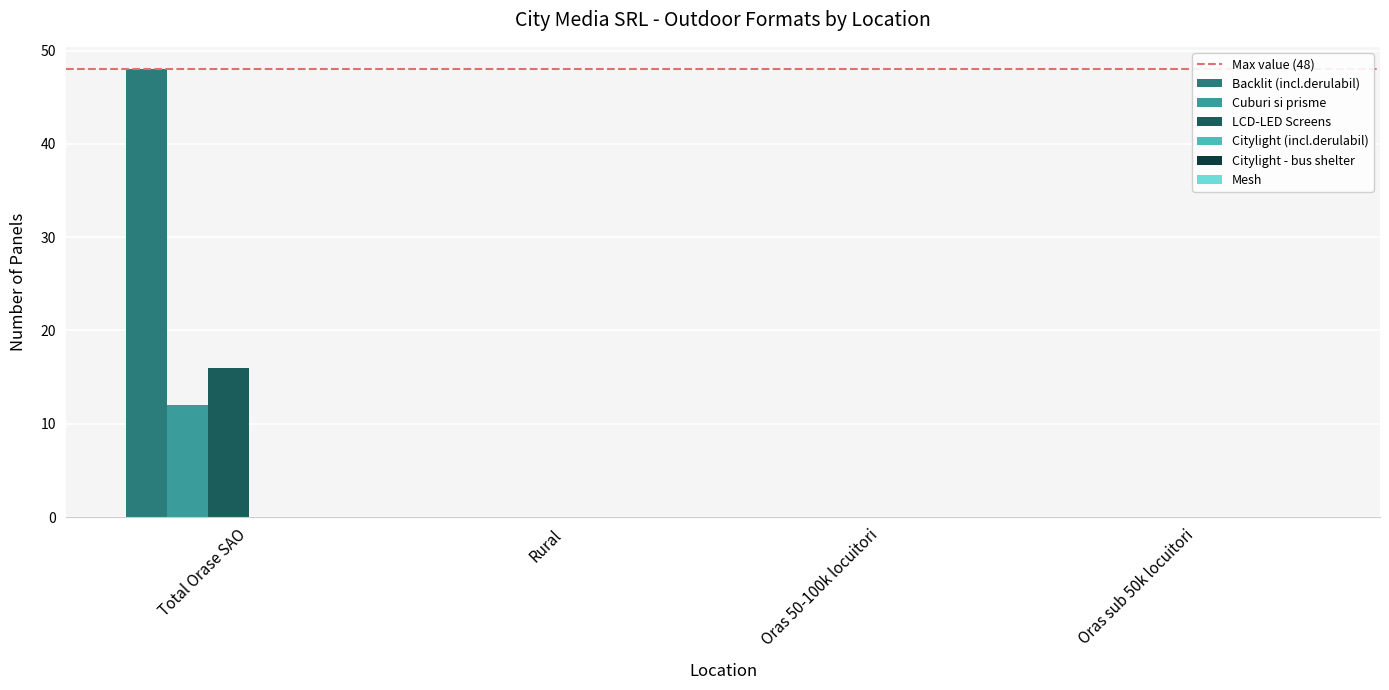

Is it true that Cuburi si prisme equals 0 at Rural?

True